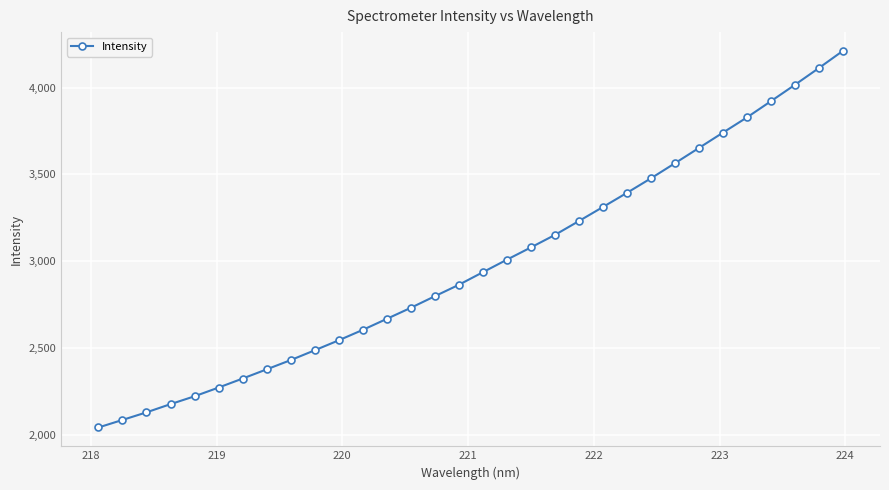

What is the difference between the second highest and minimum values?

2071.4